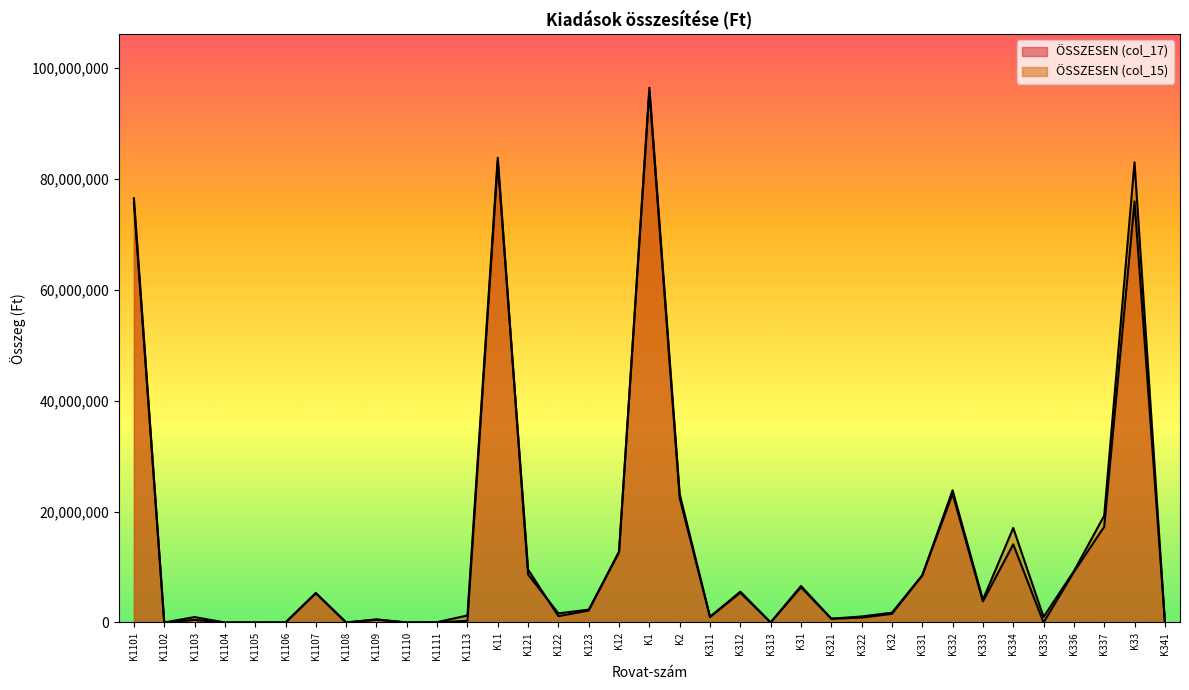

How many values in the ÖSSZESEN (col_17) series are below 1553000?

17